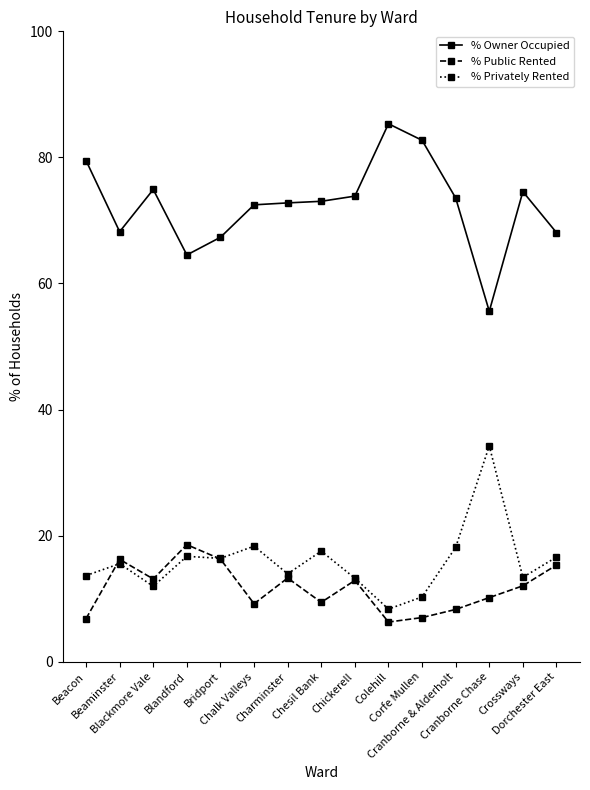

List the series in order of their peak value, lowest first.

% Public Rented, % Privately Rented, % Owner Occupied